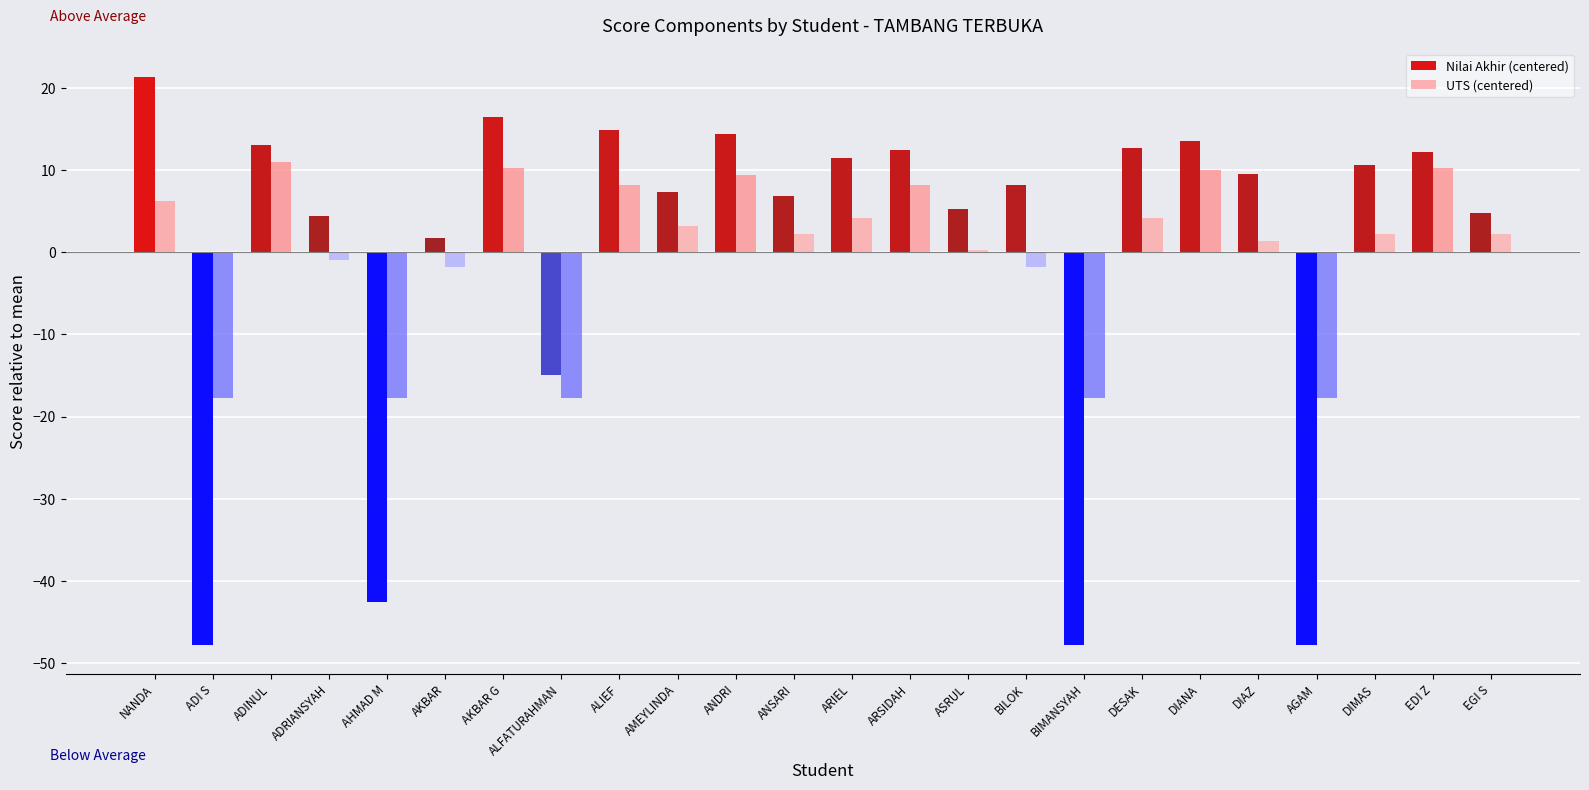

How many categories are shown in the chart?

24